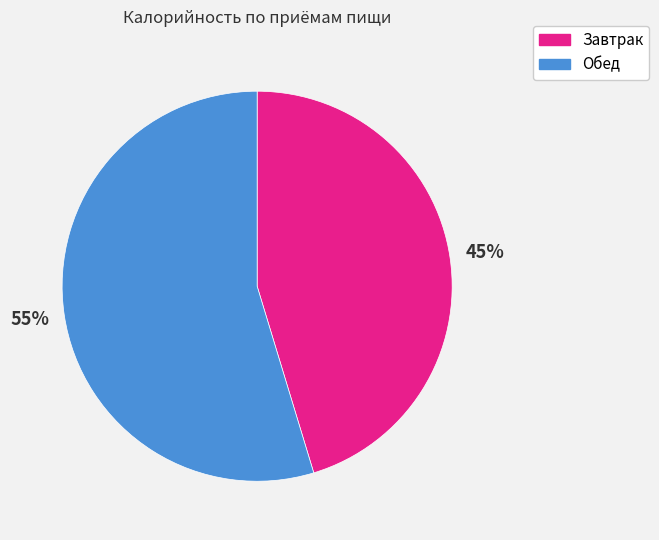

Is it true that Обед is 46% of the pie?

False